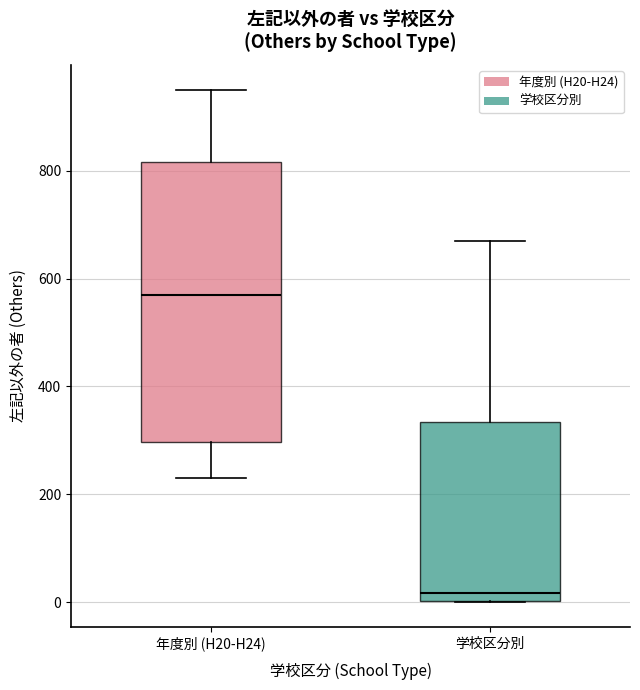

Reading left to right, read every box against the y-axis: the position of its median line, the range the box covers, and the ends of its whiskers. The values are not printed on the chart, so give them approximately, as read against the axis.

年度別 (H20-H24): median 560, box 300 to 820, whiskers 240 to 940
学校区分別: median 20, box 0 to 340, whiskers 0 to 660